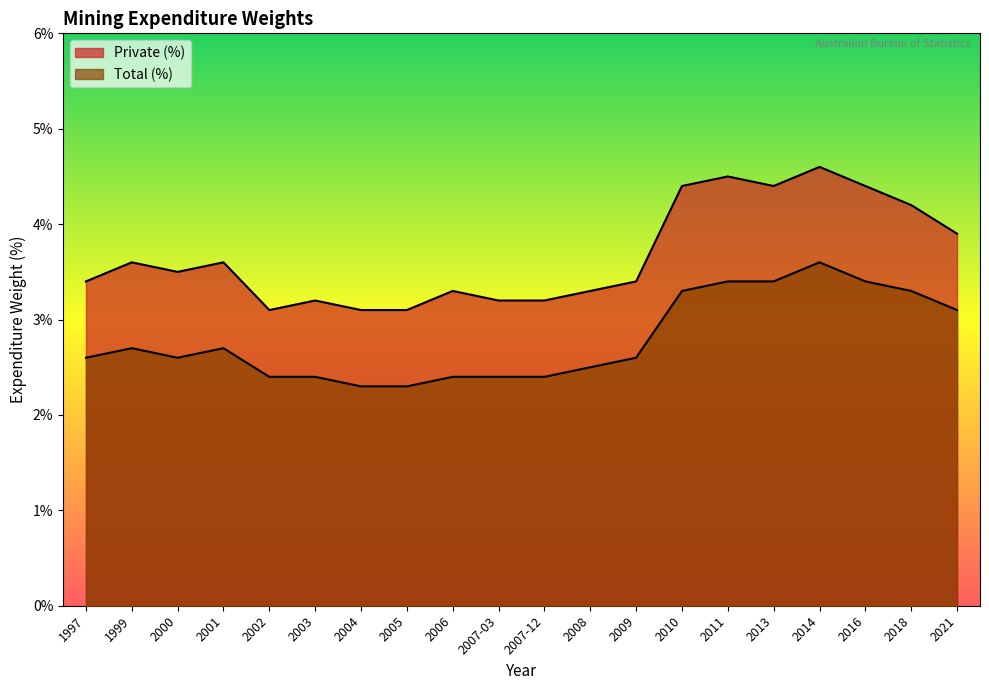

What is the difference between the second highest and second lowest values in the Total (%) series?

1.1